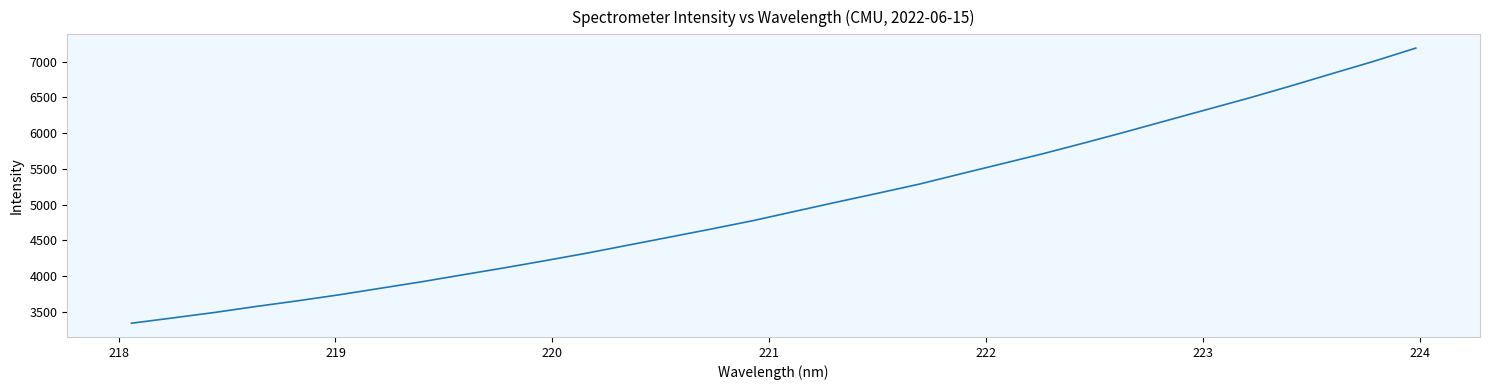

What is the difference between the maximum and minimum values?

3846.6